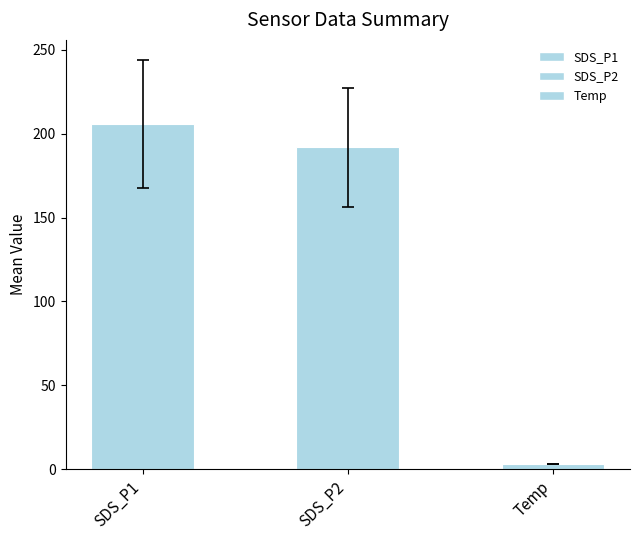

What is the label of the 3rd bar from the right?

SDS_P1